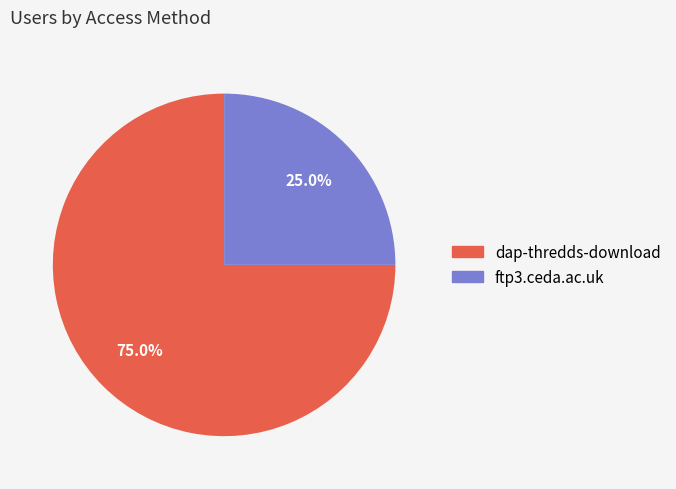

How many segments does this pie chart have?

2